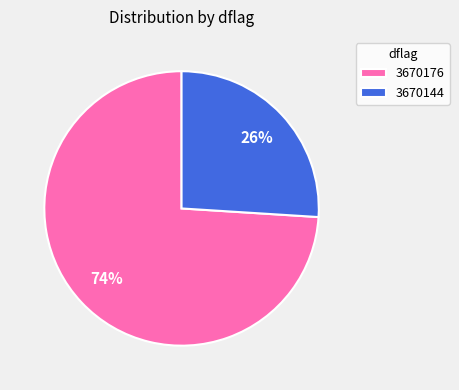

How many slices are in this pie chart?

2